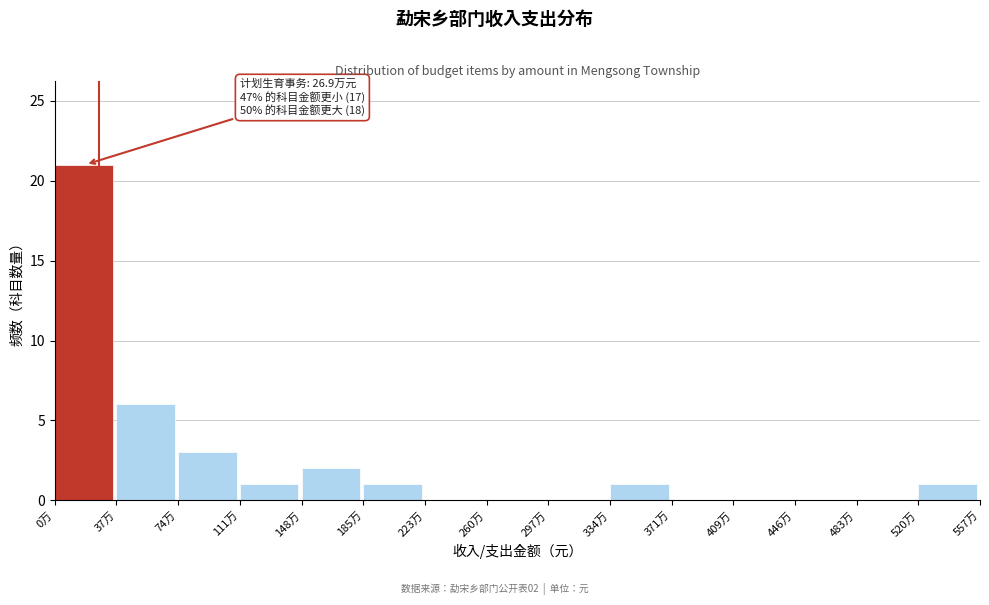

Reading right to left, list all the values displayed in this chart.

520万=1	483万=0	446万=0	409万=0	371万=0	334万=1	297万=0	260万=0	223万=0	185万=1	148万=2	111万=1	74万=3	37万=6	0万=21